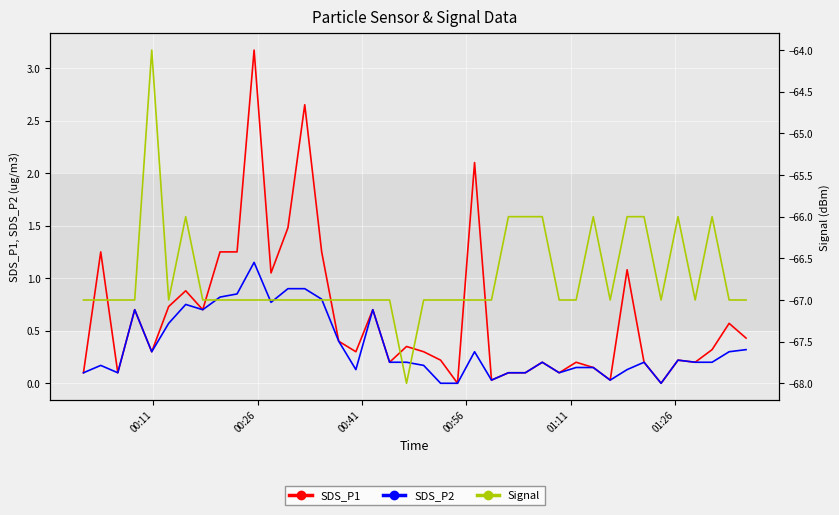

What is the highest value of the SDS_P1 series?

3.2